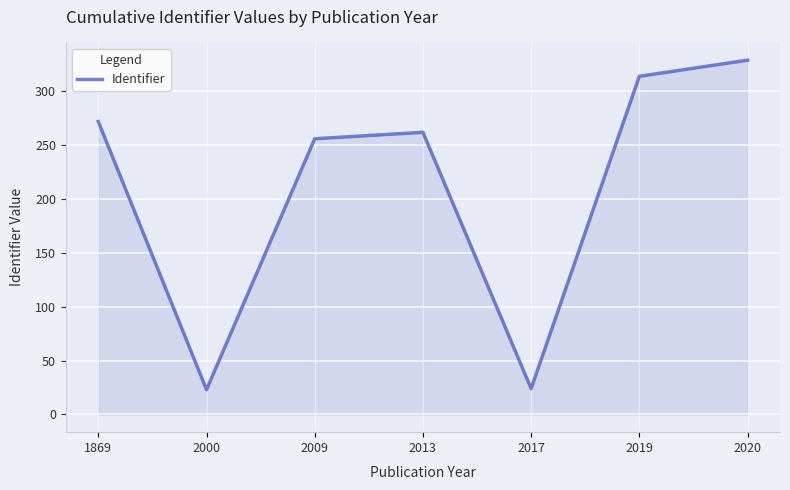

What is the difference between the maximum and minimum values?

306